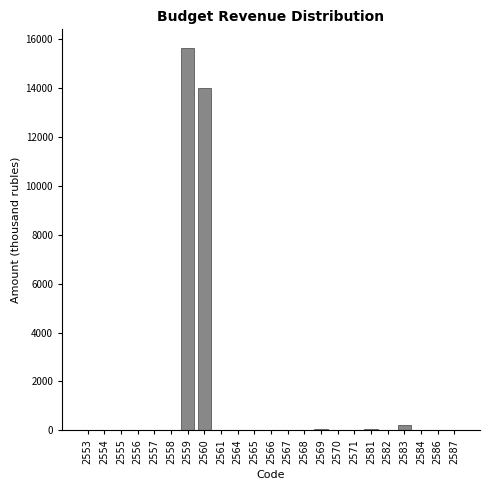

Which label corresponds to the largest value in the chart?

2559